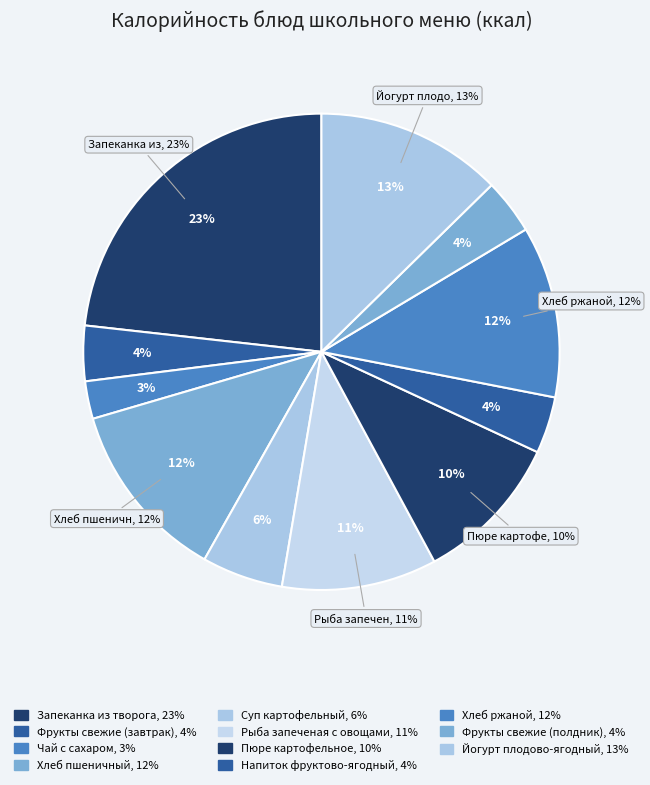

To the nearest percent, what is the difference between the Напиток фруктово-ягодный and Чай с сахаром slice percentages?

1%